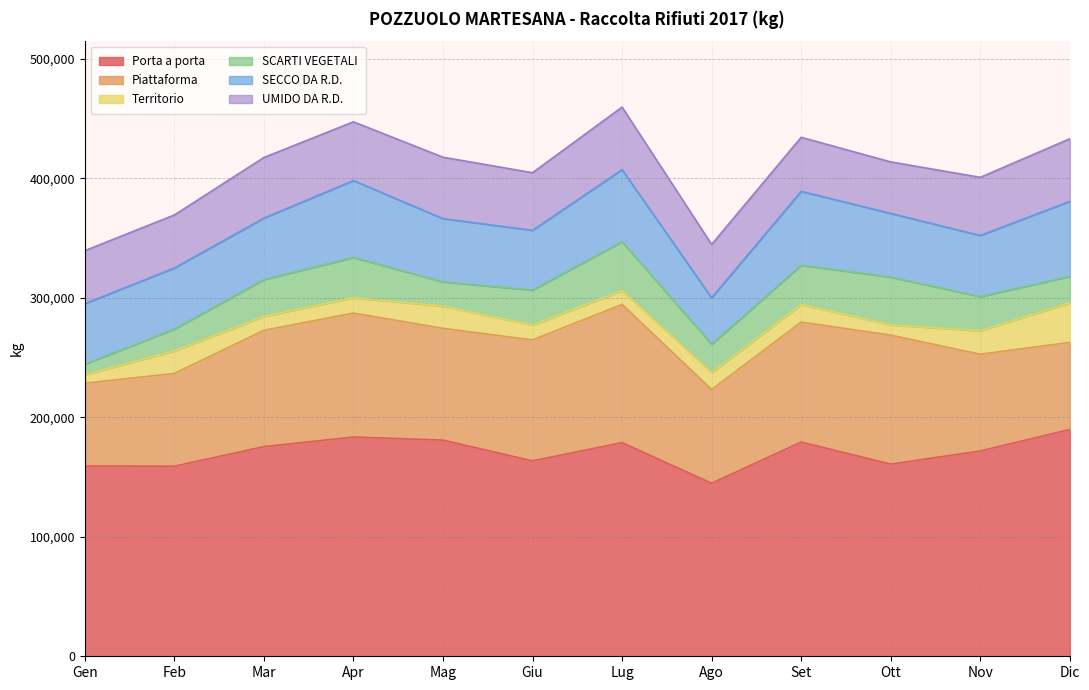

At which category does SCARTI VEGETALI reach its first local peak?

Apr